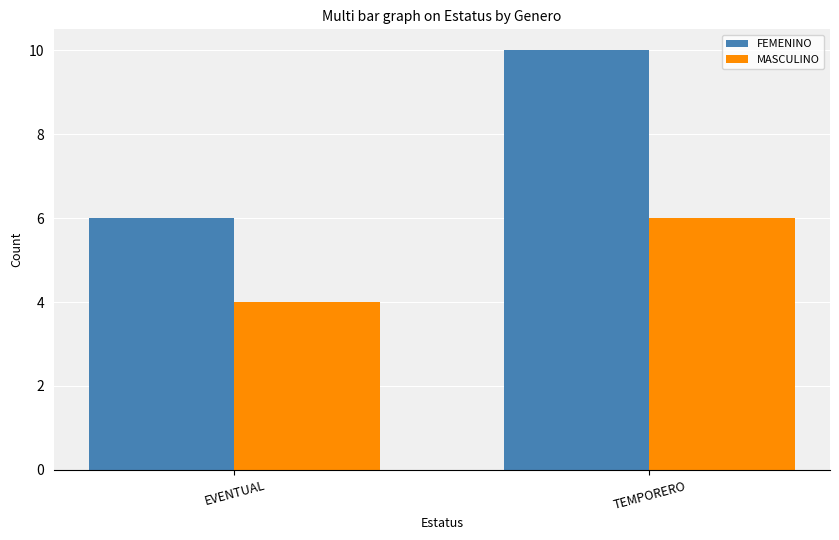

What is the sum of the FEMENINO values at TEMPORERO and EVENTUAL?

16